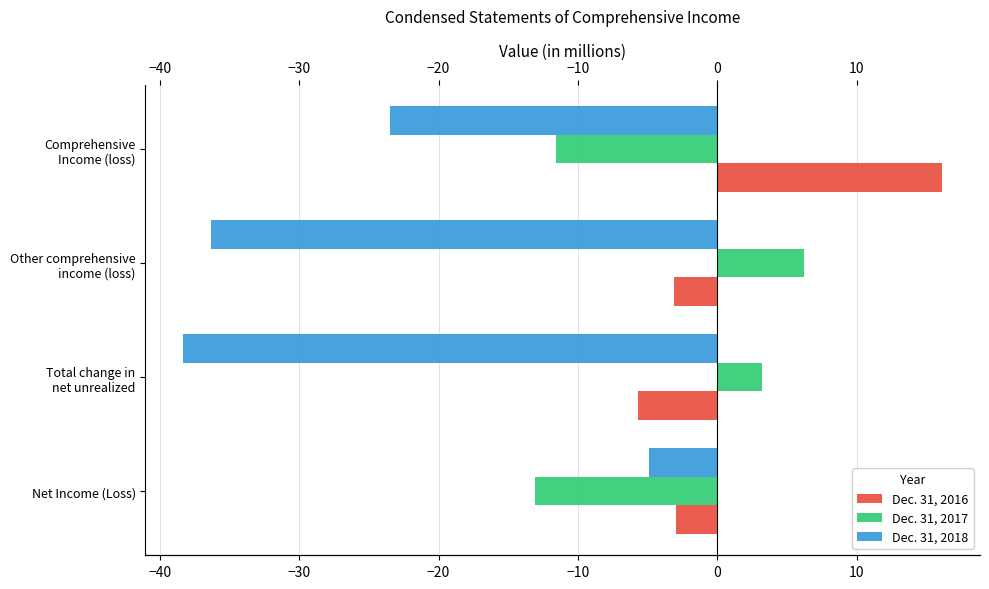

What is the sum of all Dec. 31, 2017 values?

-15.3